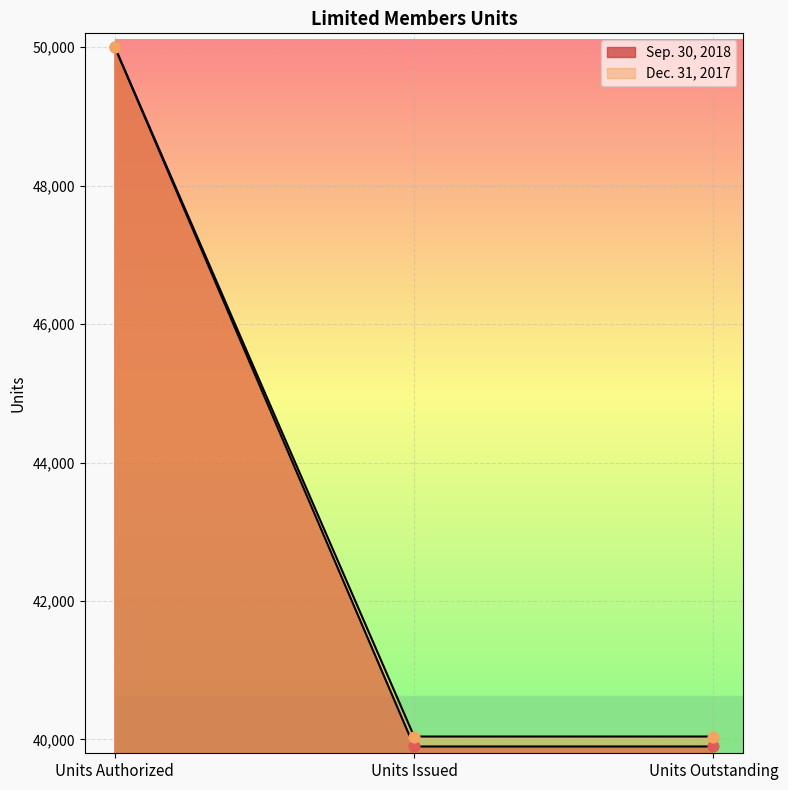

Is the value of Dec. 31, 2017 at Units Outstanding greater than the value of Sep. 30, 2018 at Units Issued?

Yes